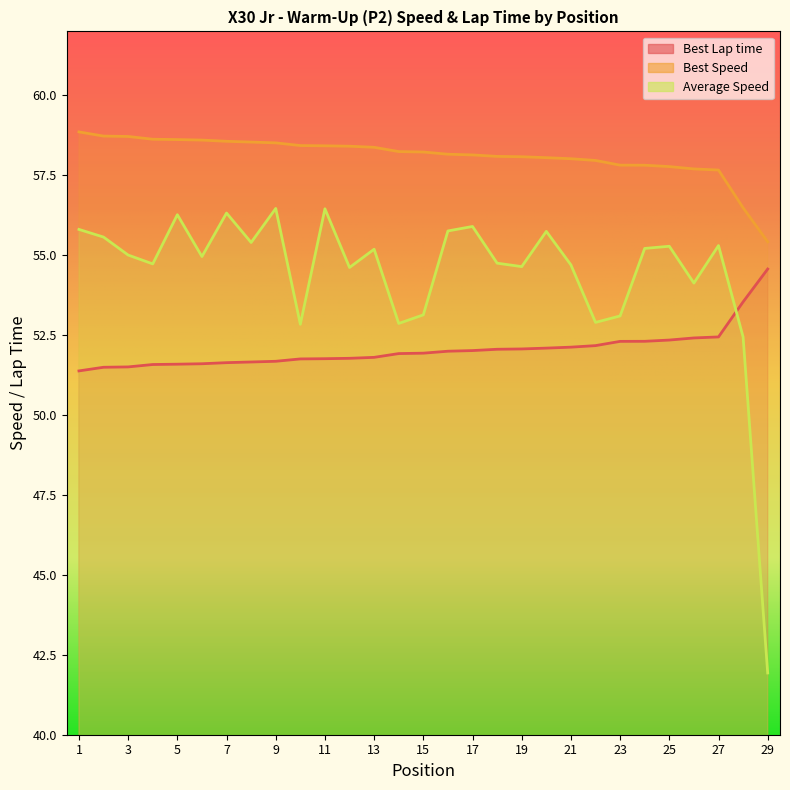

Between which two adjacent categories do Average Speed and Best Lap time first intersect?

27 and 28